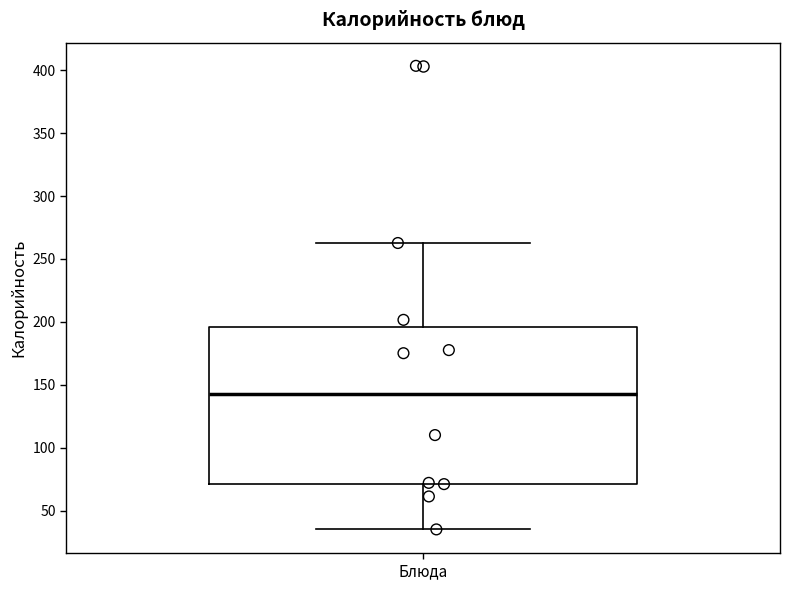

Transcribe this box plot: give where the median line is, the range the box spans, and where the two whiskers end, as read against the y-axis. The values are not printed on the chart, so give them approximately, as read against the axis.

median 145, box 70 to 195, whiskers 35 to 265